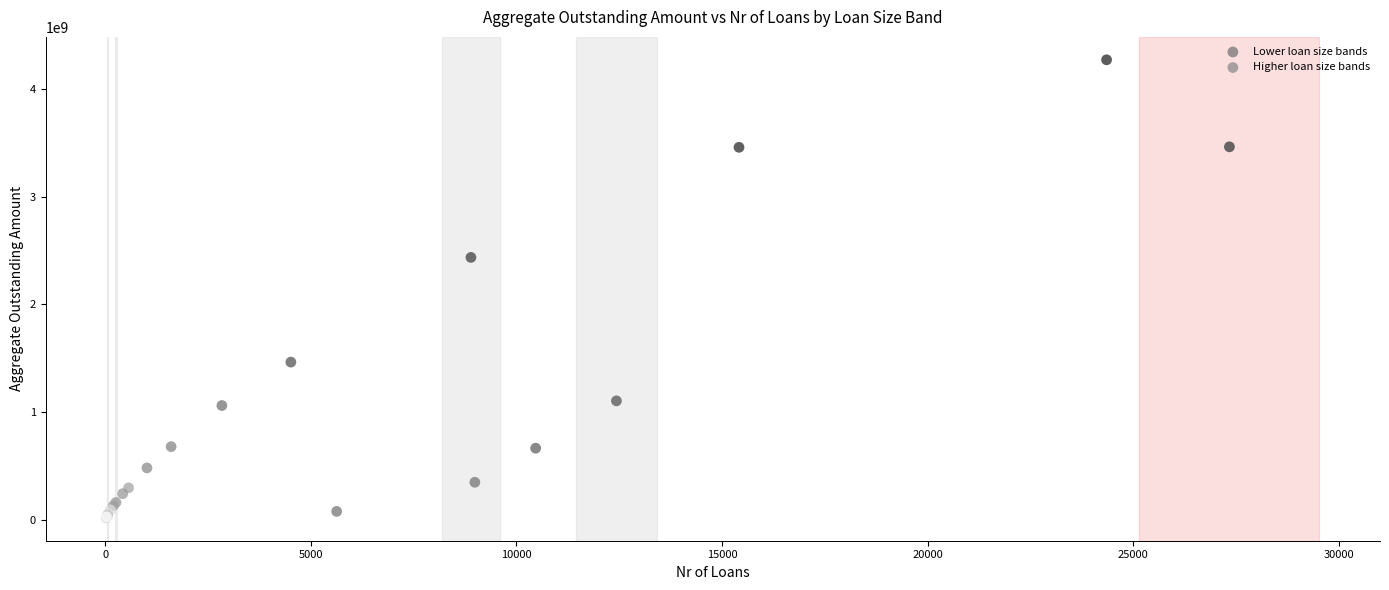

Which series reaches the maximum Y coordinate?

Lower loan size bands